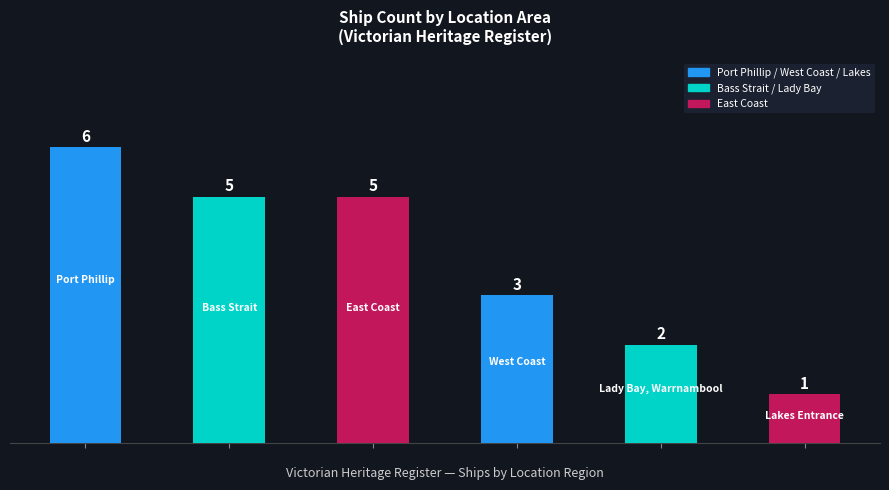

How many values are below 5?

3